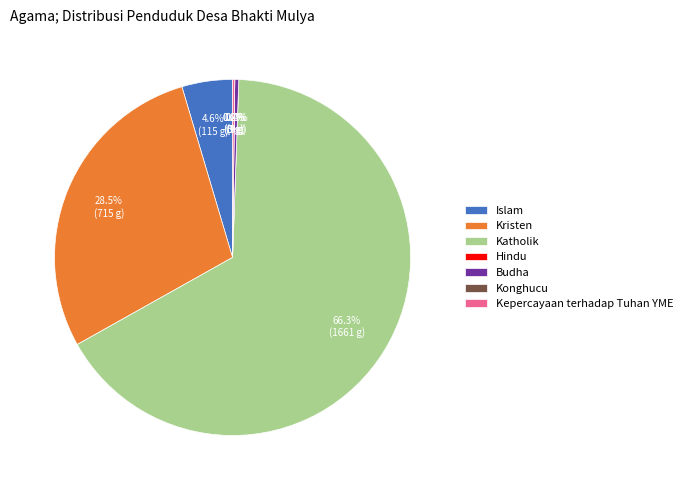

How many slices are in this pie chart?

7